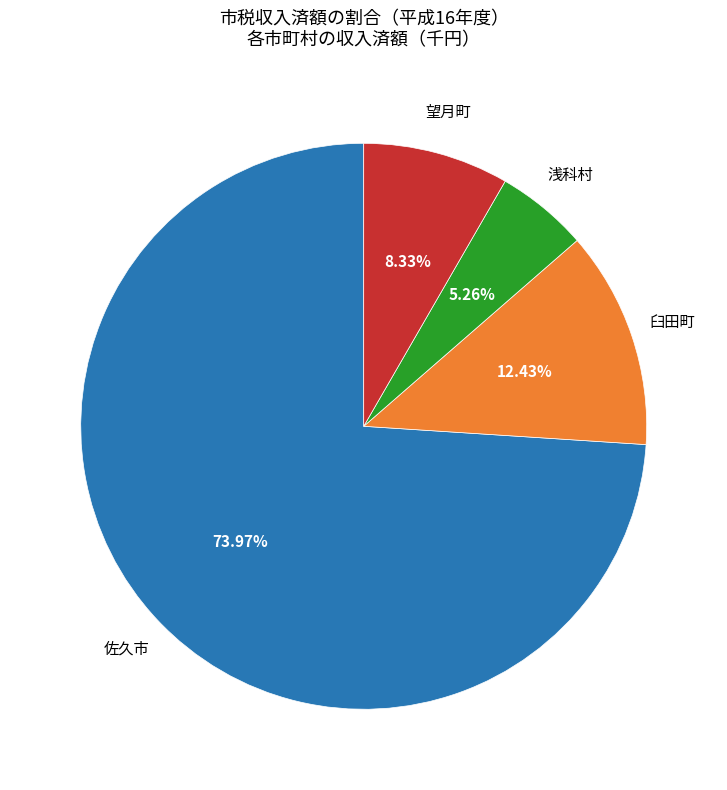

To the nearest percent, what is the average slice percentage?

25%